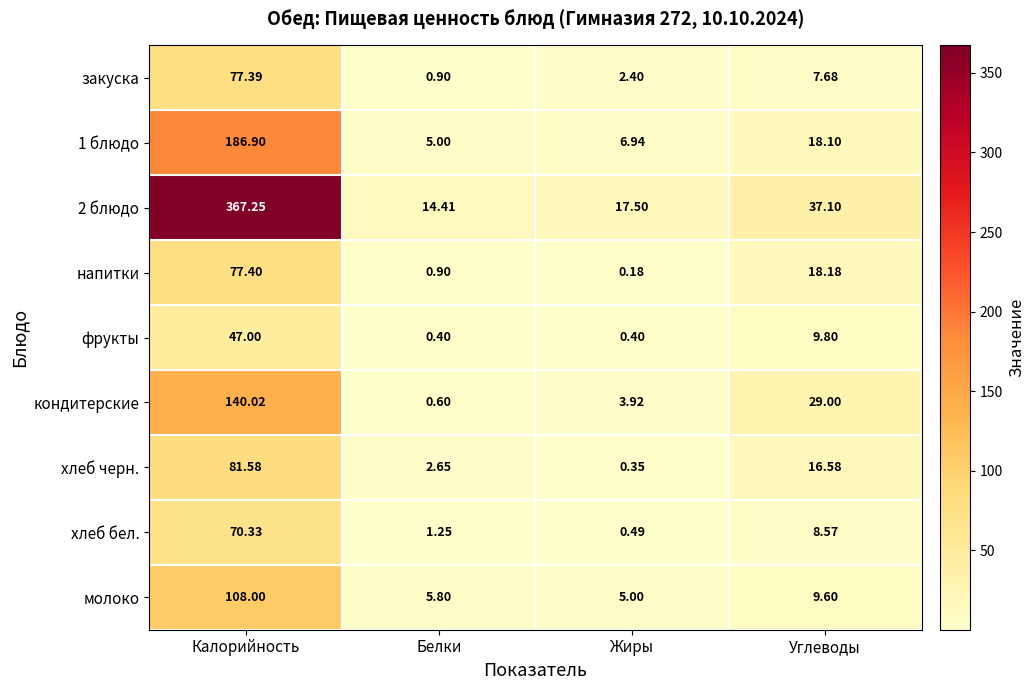

Is the value of хлеб бел. at Калорийность greater than the value of 2 блюдо at Углеводы?

Yes